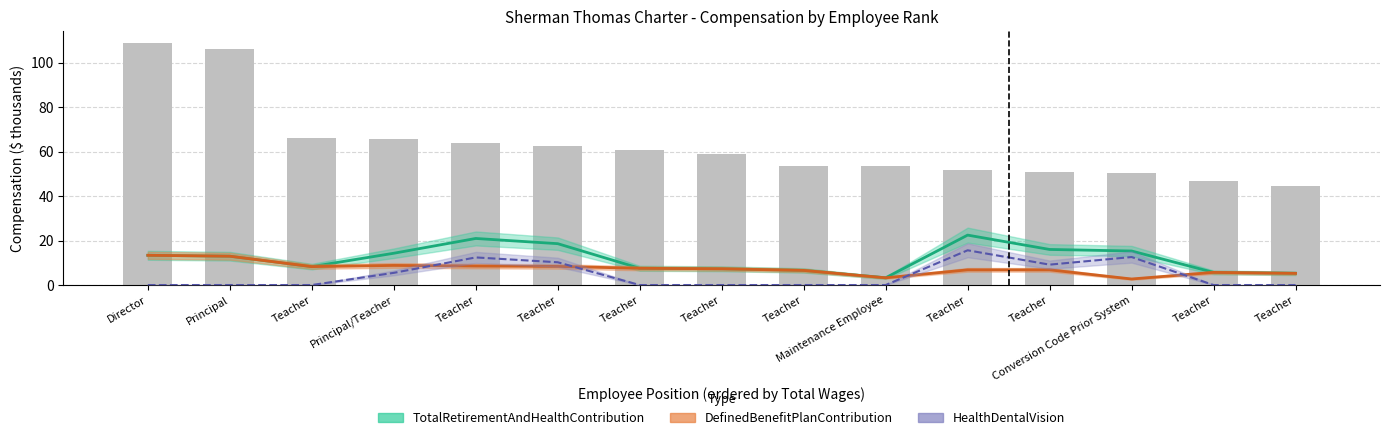

Are the bars grouped side by side (vs. stacked)?

Yes